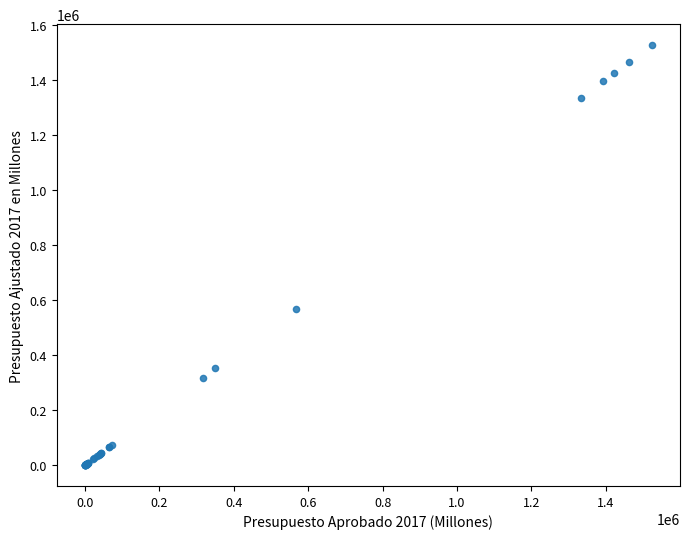

What Y value in the scatter plot is closest to 762810?

566662.9